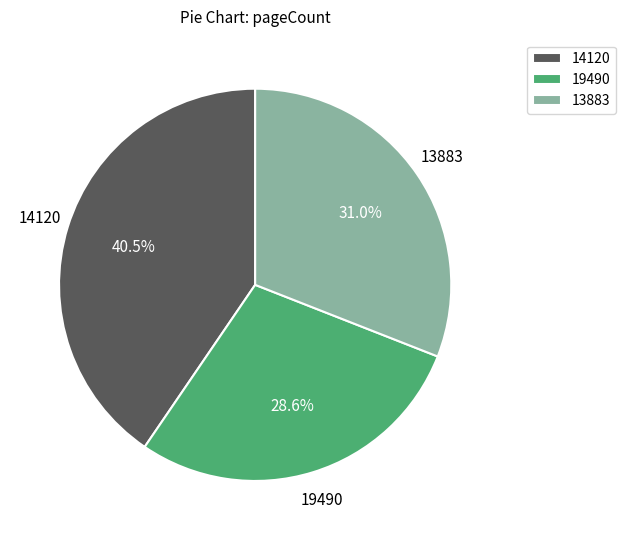

Is there any slice that represents more than half of the pie?

No